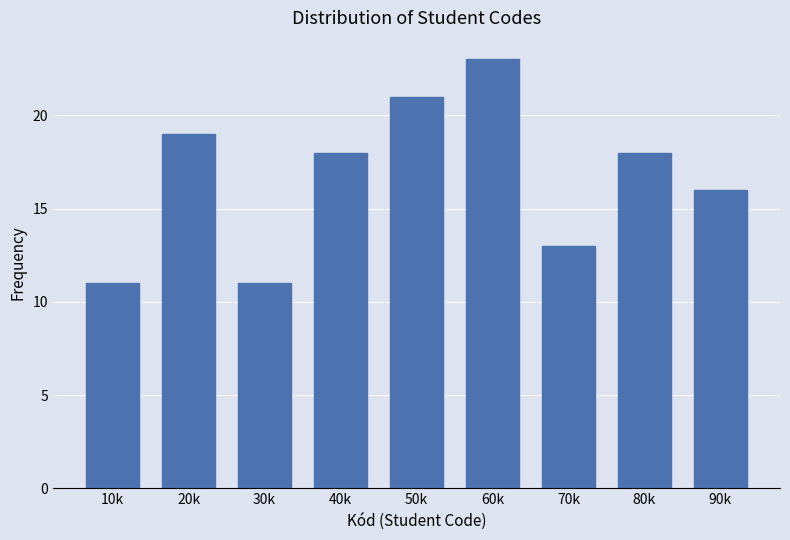

Reading left to right, transcribe all the data shown in this chart.

11	19	11	18	21	23	13	18	16